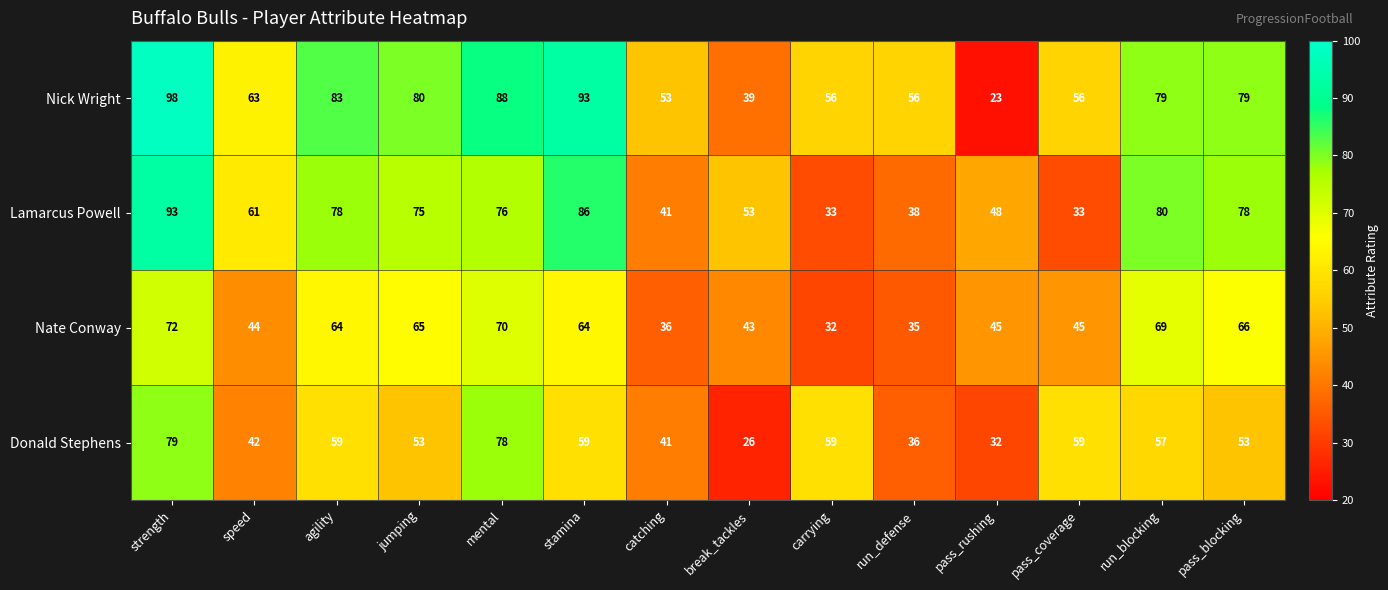

The Lamarcus Powell series shows 53 at break_tackles. True or false?

True